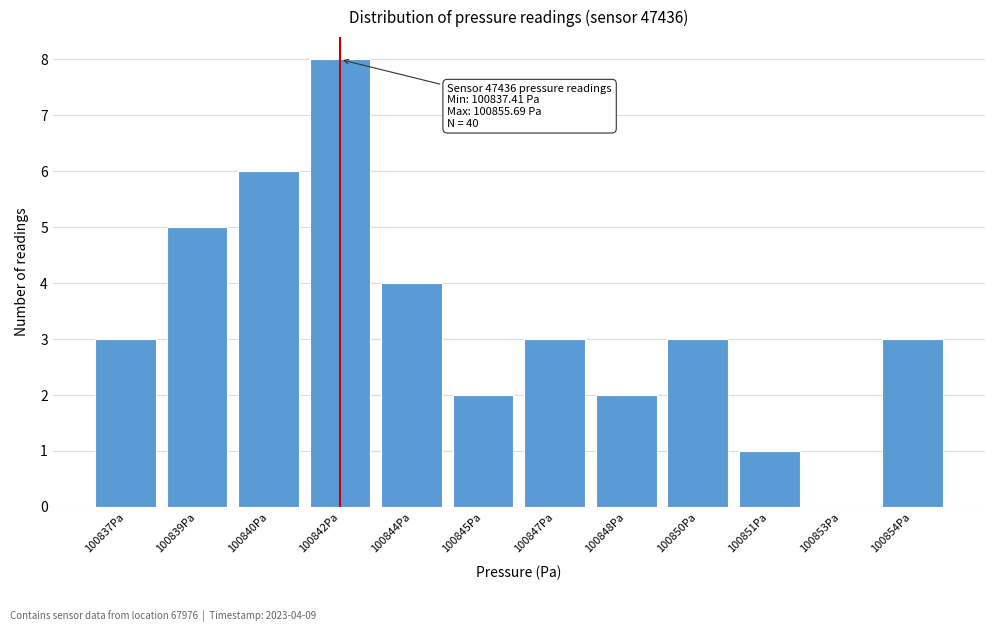

Reading left to right, what are all the values shown in this chart?

100837Pa=3	100839Pa=5	100840Pa=6	100842Pa=8	100844Pa=4	100845Pa=2	100847Pa=3	100848Pa=2	100850Pa=3	100851Pa=1	100853Pa=0	100854Pa=3